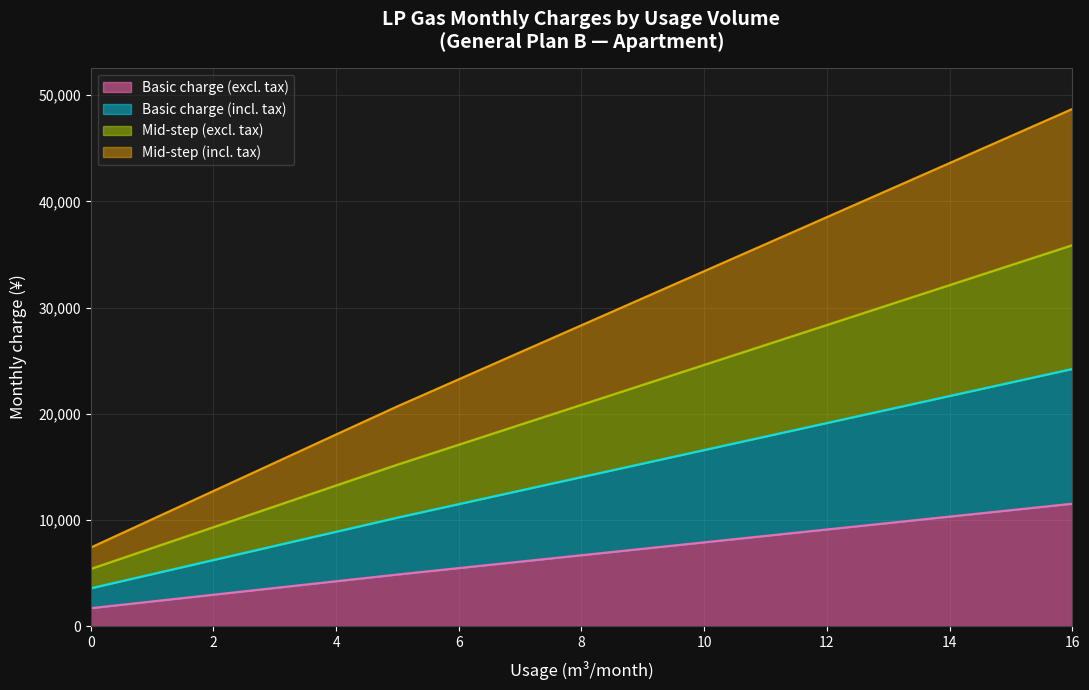

What is the highest value of the Basic charge (excl. tax) series?

11536